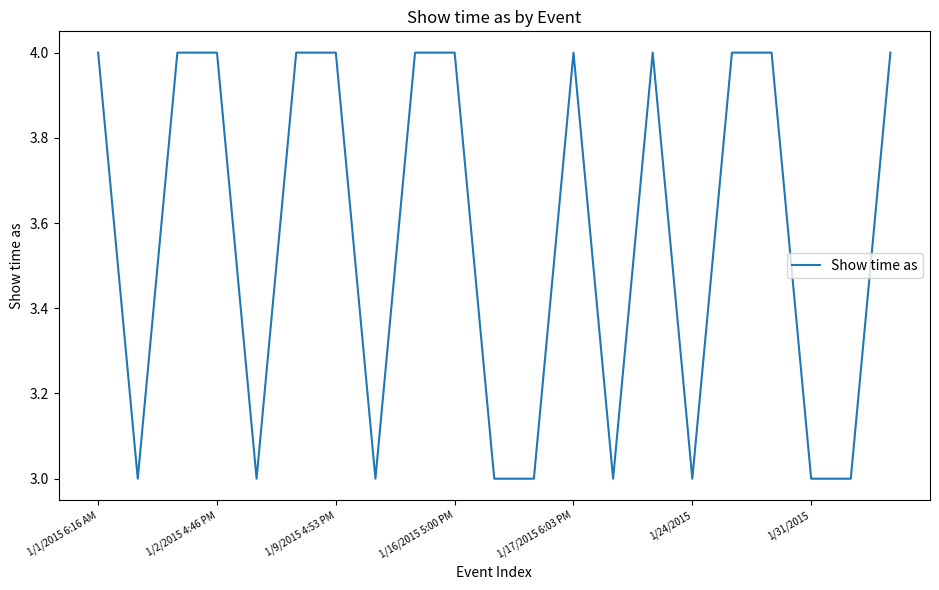

What is the greatest value displayed?

4